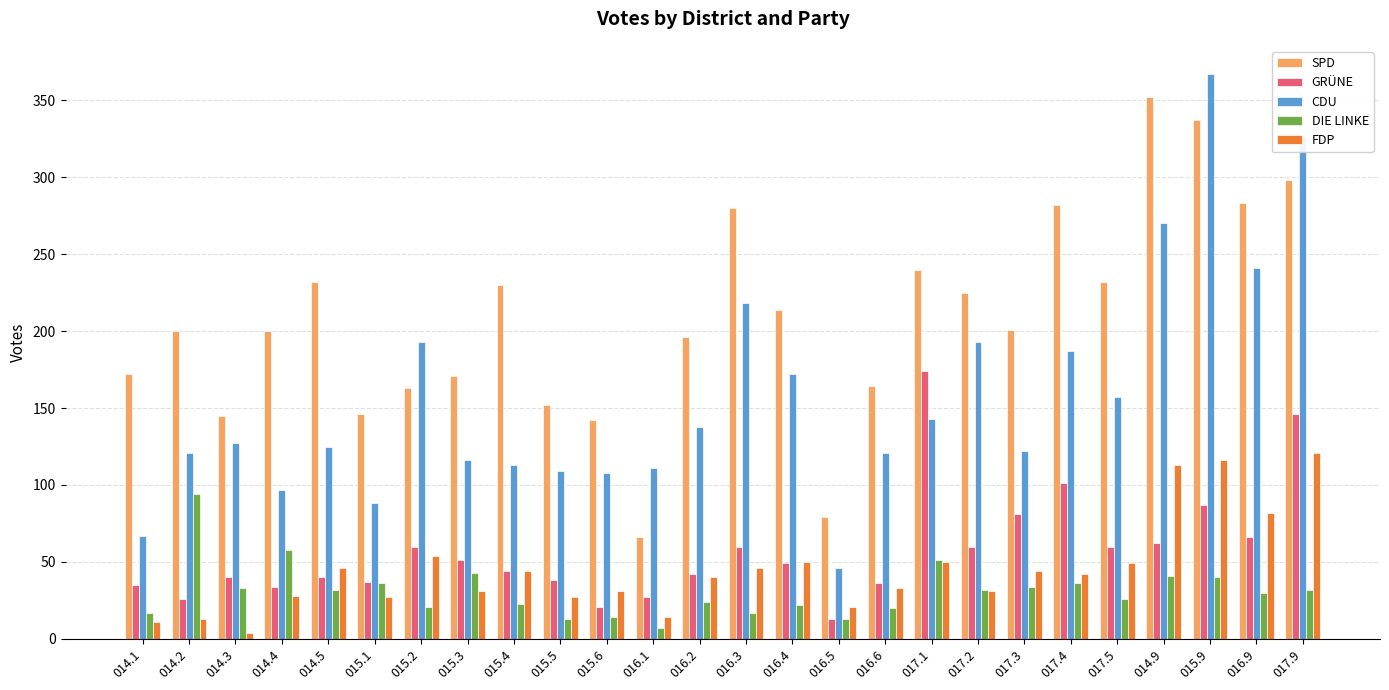

The value of DIE LINKE at 014.4 is 25. True or false?

False